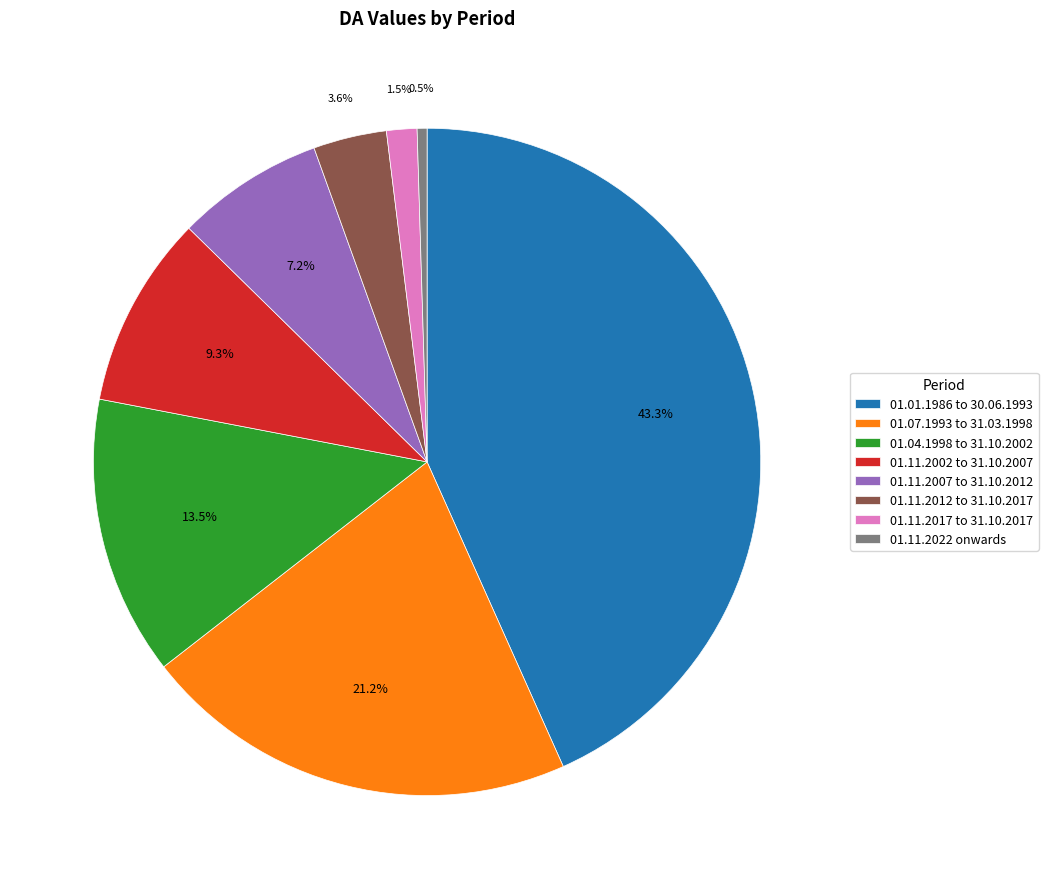

What portion of the pie excludes 01.11.2022 onwards?

99.5%